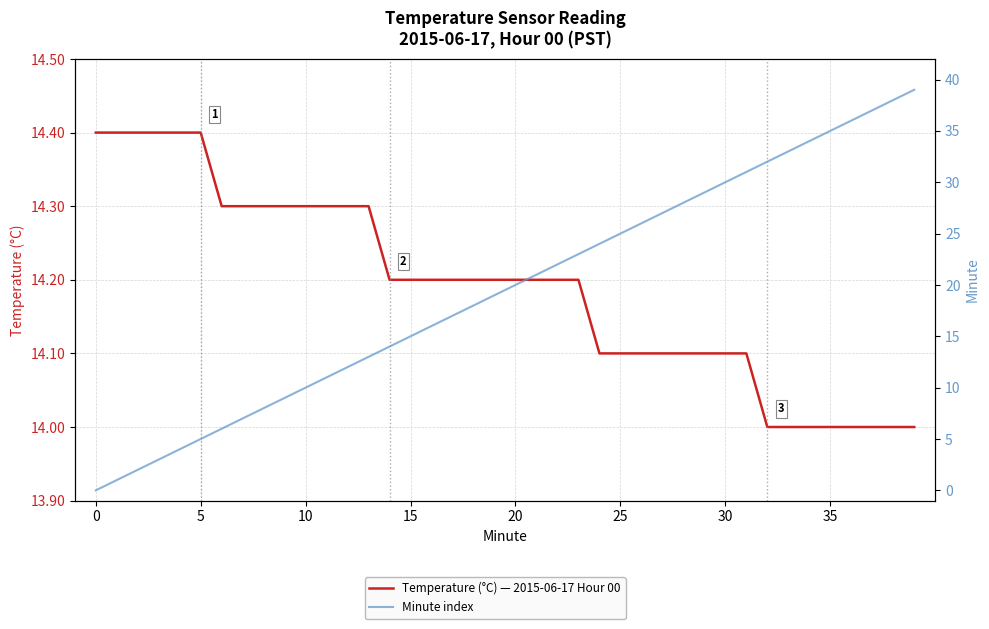

What are all the series names shown in the legend?

Temperature (°C) — 2015-06-17 Hour 00, Minute index